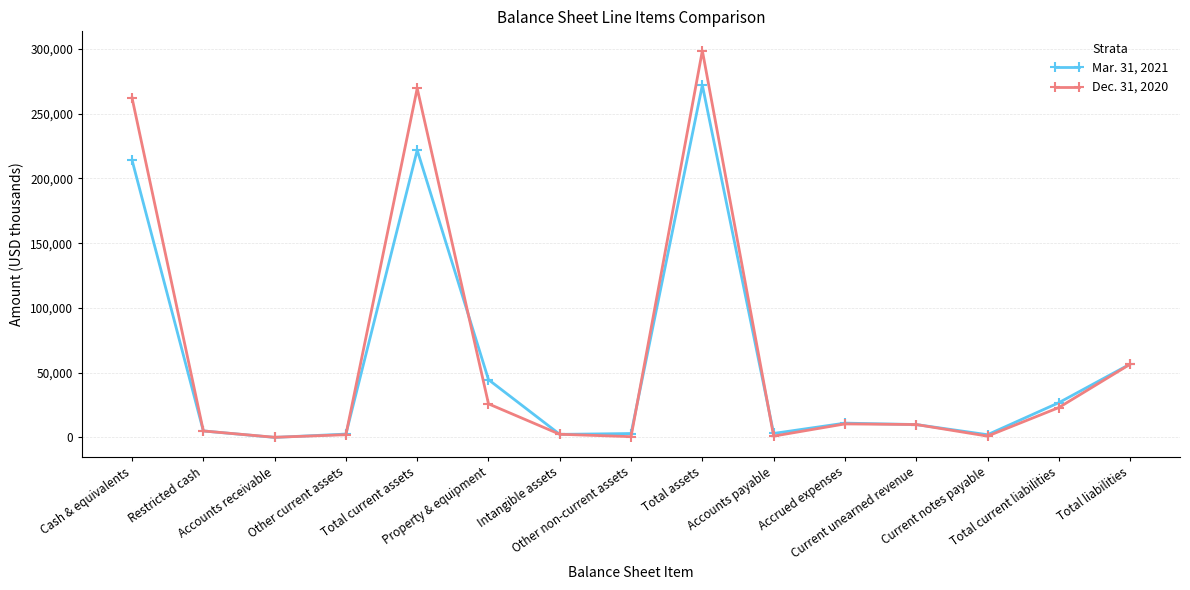

Between Other current assets and Accrued expenses, which series saw the biggest shift?

Mar. 31, 2021